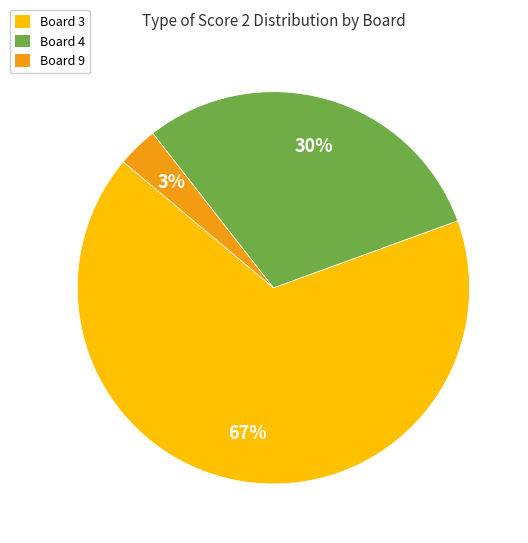

Is the sum of Board 3 and Board 4 greater than half?

Yes